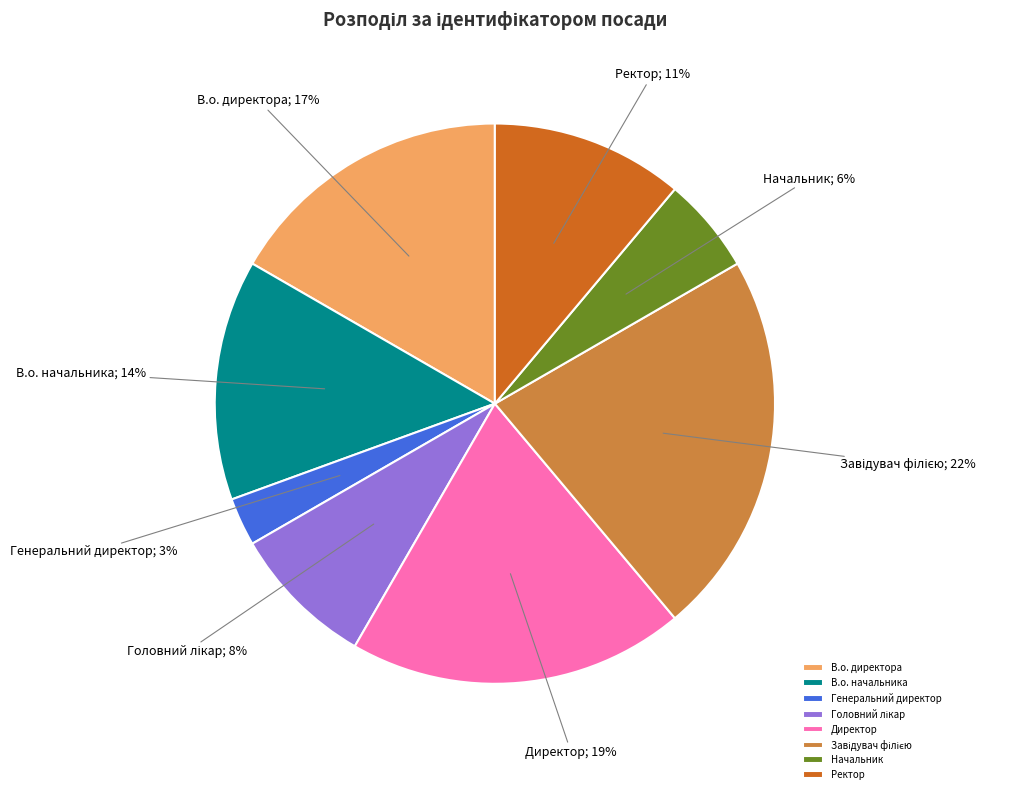

Which category has the smallest portion of the pie?

Генеральний директор